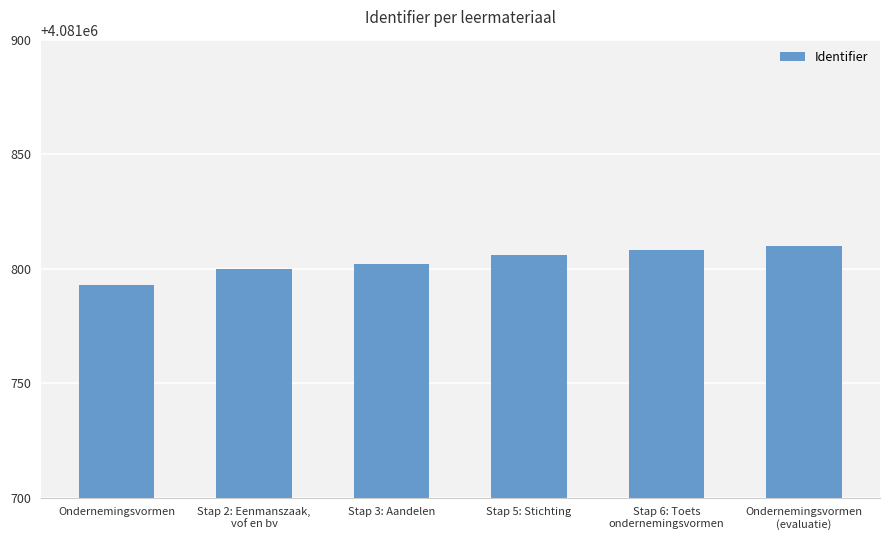

Is it true that the value at Stap 3: Aandelen is 4081802?

True